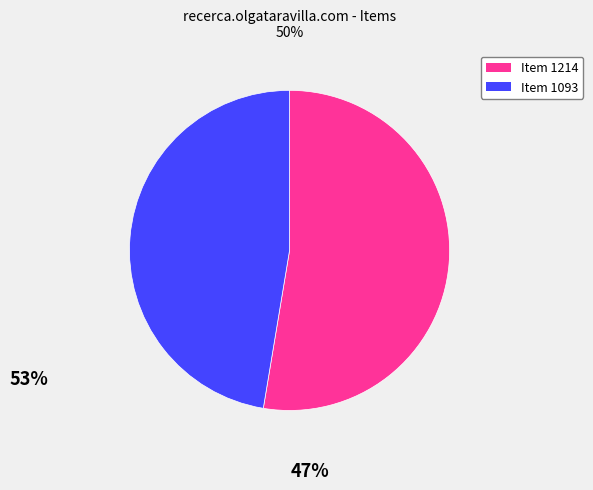

Count the number of slices in the pie.

2